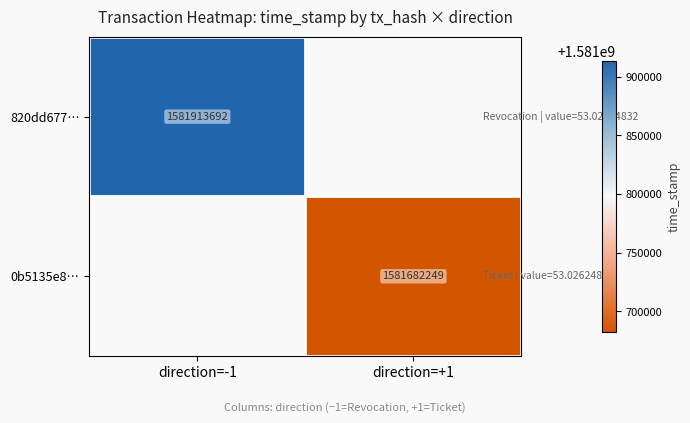

The 820dd677… series shows 705714938 at direction=-1. True or false?

False